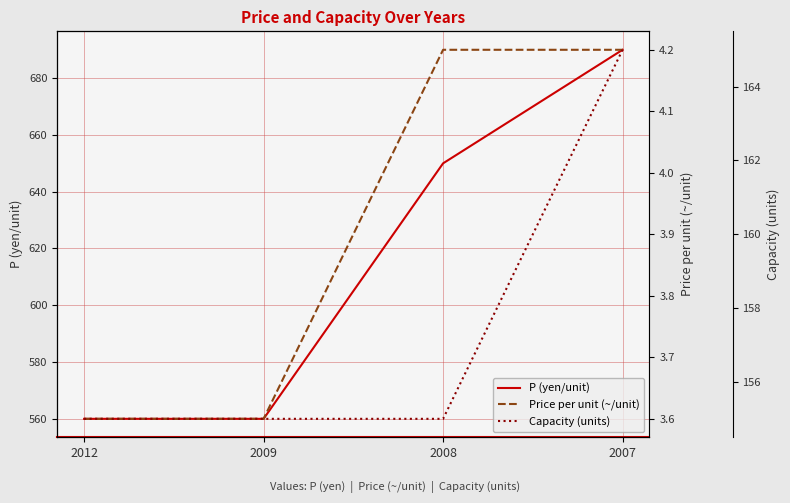

What is the sum of the Price per unit (~/unit) values at 2008 and 2007?

8.4